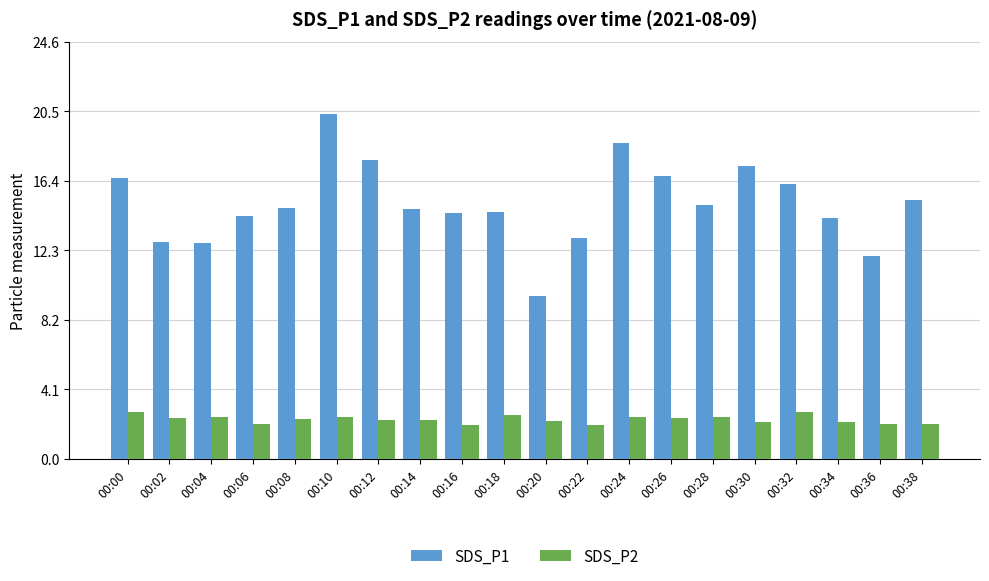

At how many categories does at least one series exceed 5?

20